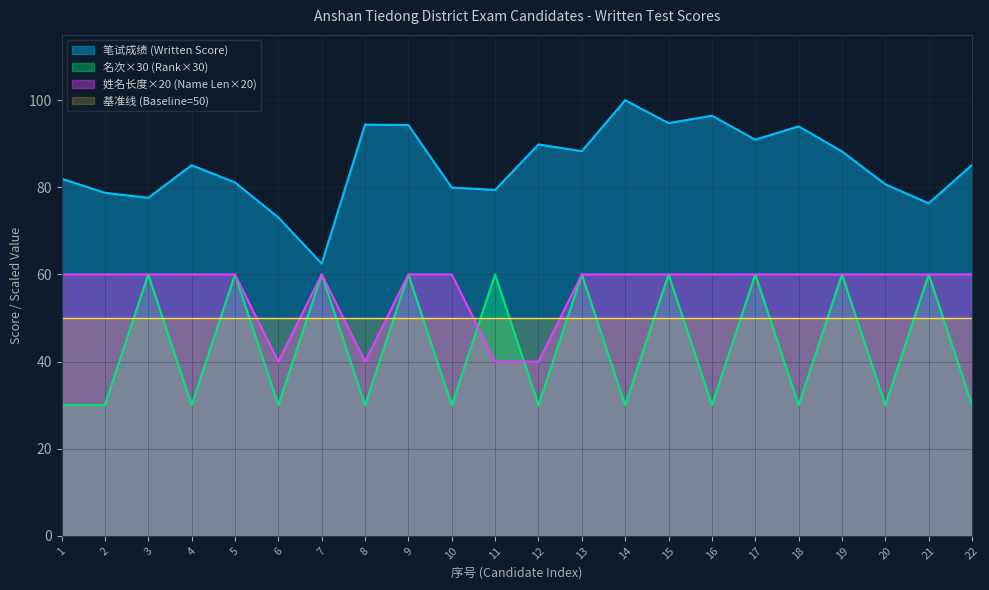

Between which two adjacent categories do Name Length and Rank first intersect?

10 and 11